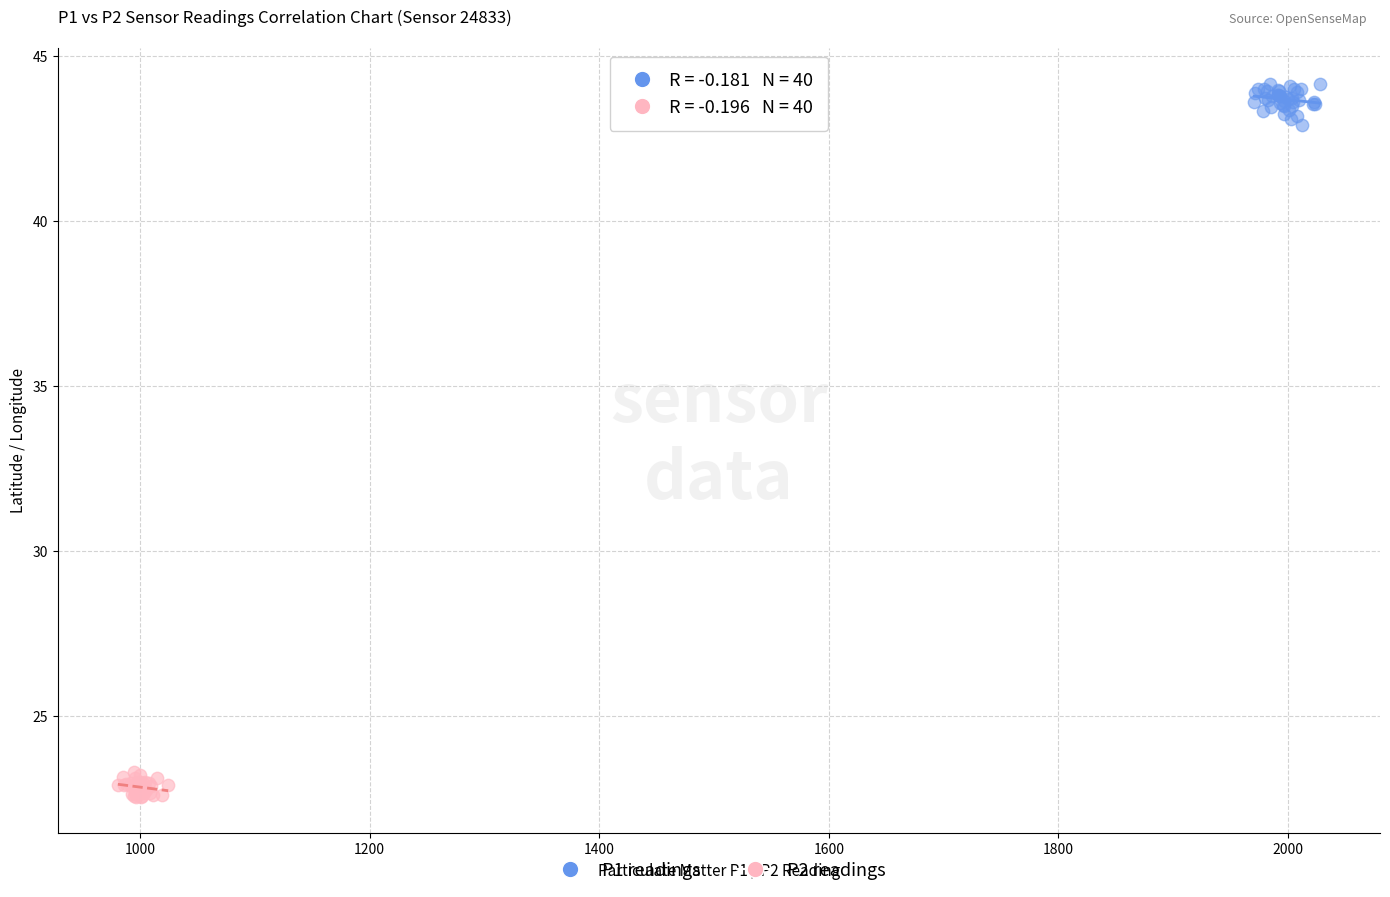

Which series reaches the minimum Y coordinate?

P2 readings